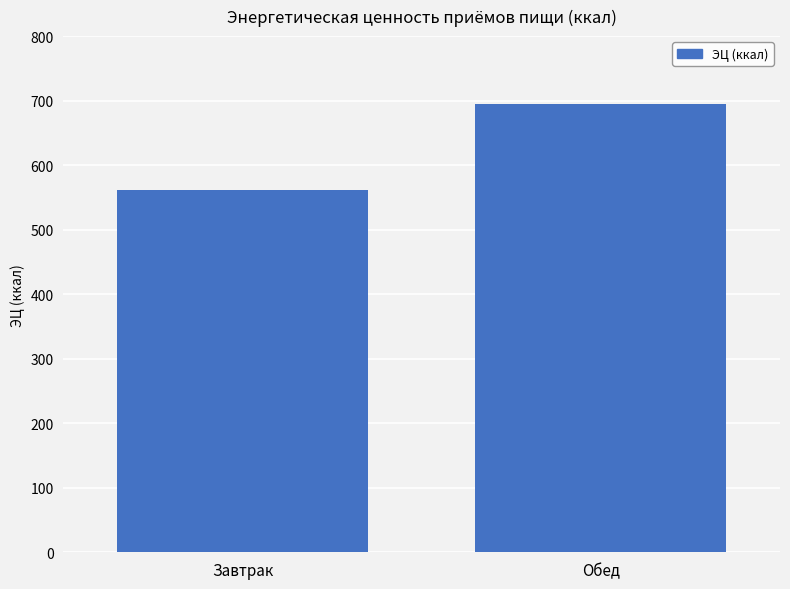

List the labels in order of value, smallest first.

Завтрак, Обед